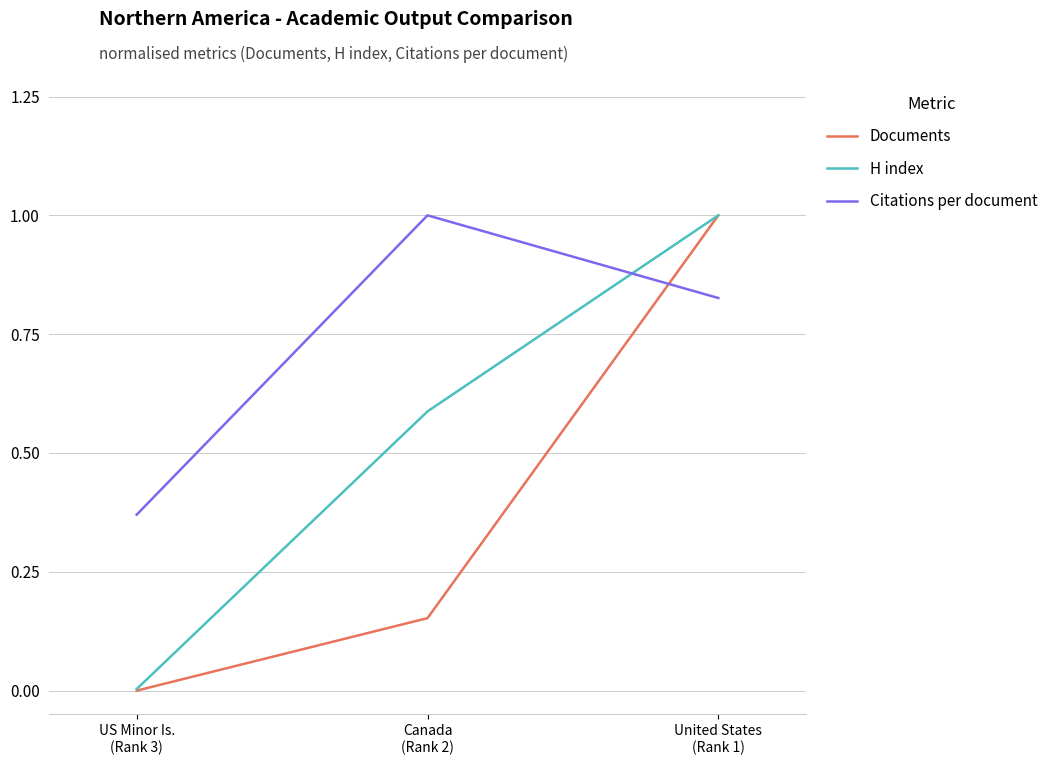

Which has a higher value, Canada
(Rank 2) or US Minor Is.
(Rank 3)?

Canada
(Rank 2)